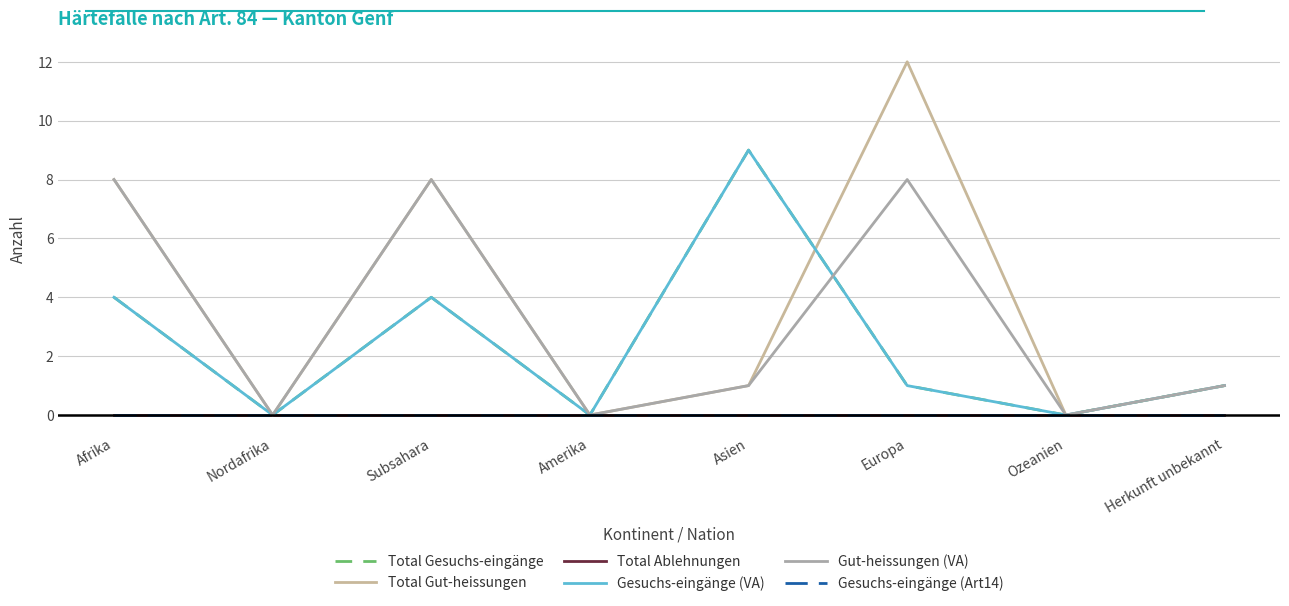

True or false: Gesuchs-eingänge (Art14) and Gut-heissungen (VA) cross at least once.

False